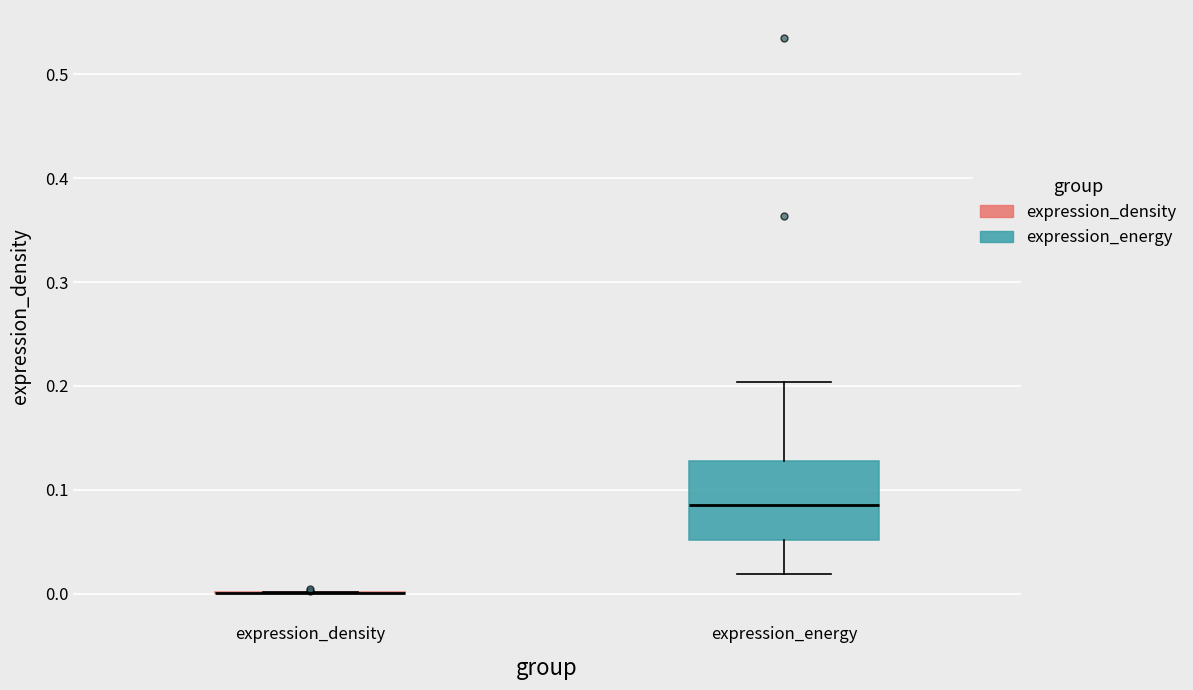

Which box is the tallest, from its lower edge to its upper edge?

expression_energy